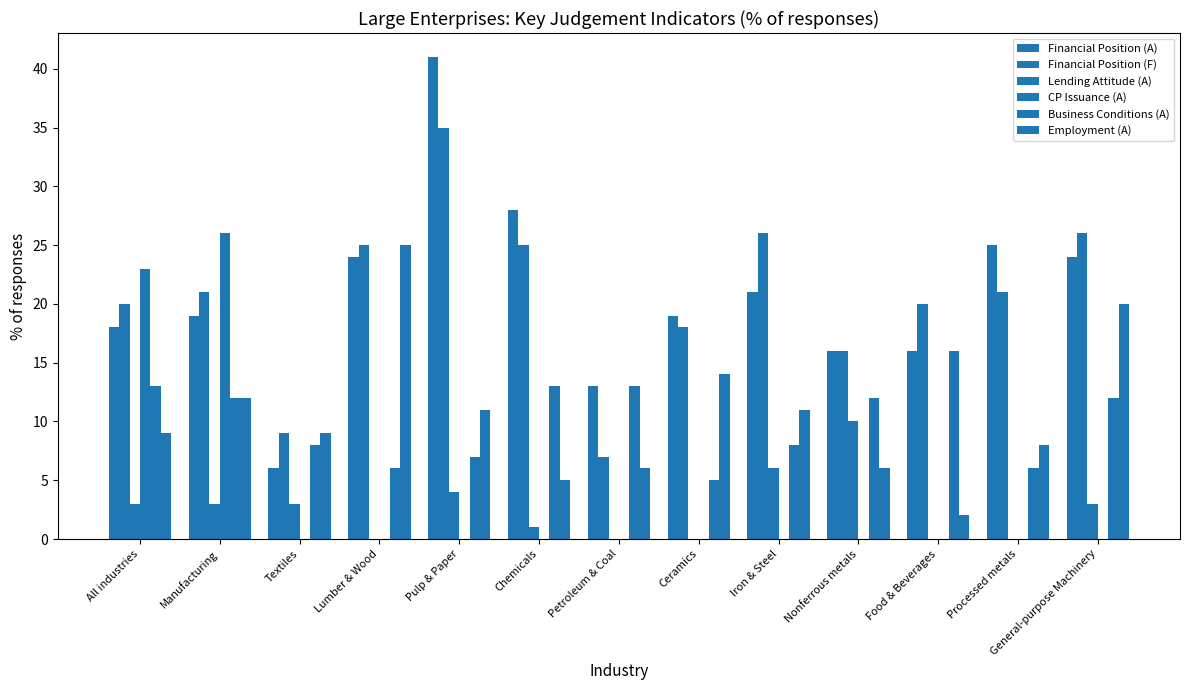

Reading left to right, list all the values displayed in this chart.

Financial Position (A): All industries=18	Manufacturing=19	Textiles=6	Lumber & Wood=24	Pulp & Paper=41	Chemicals=28	Petroleum & Coal=13	Ceramics=19	Iron & Steel=21	Nonferrous metals=16	Food & Beverages=16	Processed metals=25	General-purpose Machinery=24
Financial Position (F): All industries=20	Manufacturing=21	Textiles=9	Lumber & Wood=25	Pulp & Paper=35	Chemicals=25	Petroleum & Coal=7	Ceramics=18	Iron & Steel=26	Nonferrous metals=16	Food & Beverages=20	Processed metals=21	General-purpose Machinery=26
Lending Attitude (A): All industries=3	Manufacturing=3	Textiles=3	Lumber & Wood=0	Pulp & Paper=4	Chemicals=1	Petroleum & Coal=0	Ceramics=0	Iron & Steel=6	Nonferrous metals=10	Food & Beverages=0	Processed metals=0	General-purpose Machinery=3
CP Issuance (A): All industries=23	Manufacturing=26	Textiles=0	Lumber & Wood=0	Pulp & Paper=0	Chemicals=0	Petroleum & Coal=0	Ceramics=0	Iron & Steel=0	Nonferrous metals=0	Food & Beverages=0	Processed metals=0	General-purpose Machinery=0
Business Conditions (A): All industries=13	Manufacturing=12	Textiles=8	Lumber & Wood=6	Pulp & Paper=7	Chemicals=13	Petroleum & Coal=13	Ceramics=5	Iron & Steel=8	Nonferrous metals=12	Food & Beverages=16	Processed metals=6	General-purpose Machinery=12
Employment (A): All industries=9	Manufacturing=12	Textiles=9	Lumber & Wood=25	Pulp & Paper=11	Chemicals=5	Petroleum & Coal=6	Ceramics=14	Iron & Steel=11	Nonferrous metals=6	Food & Beverages=2	Processed metals=8	General-purpose Machinery=20